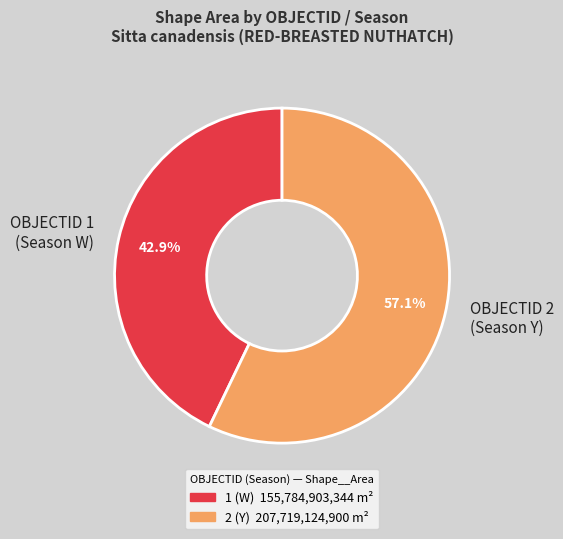

Which slice is the smallest?

OBJECTID 1 (Season W)